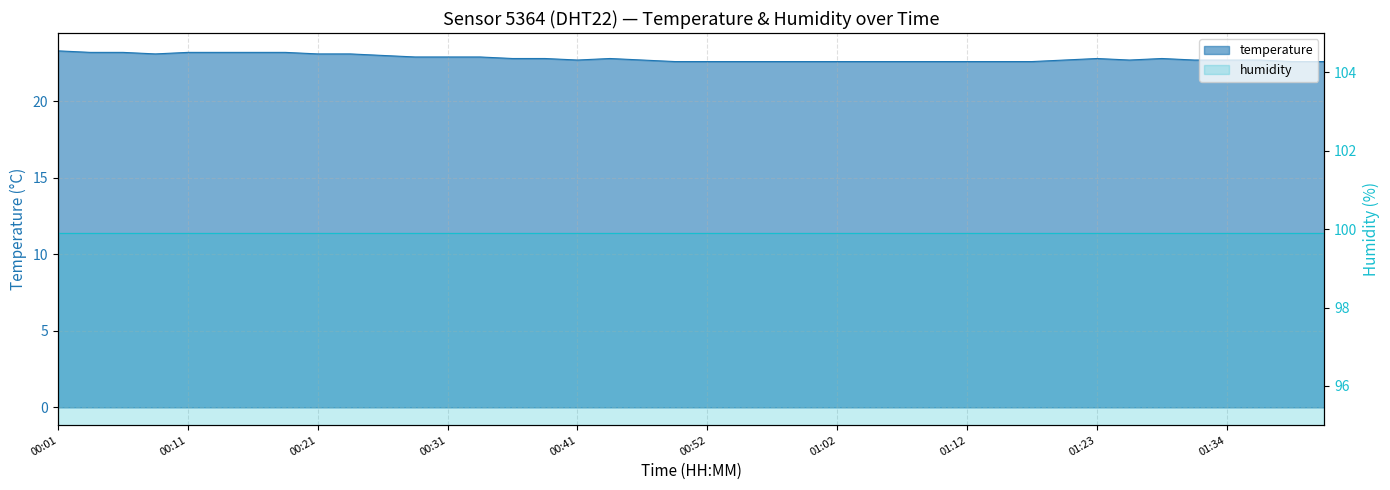

What is the maximum value shown in the chart?

23.3